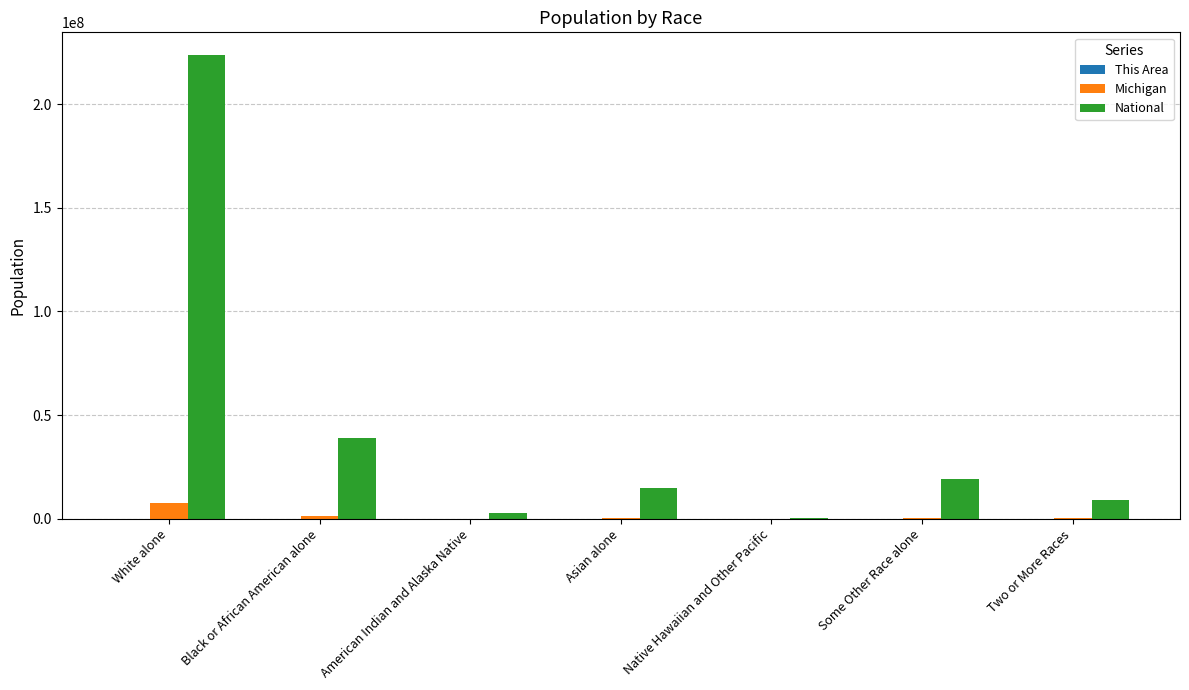

Which series has the largest range (max minus min)?

National